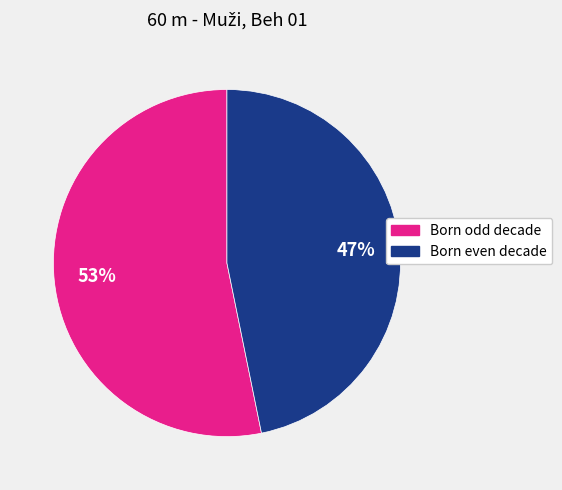

Is there a majority slice in this chart?

Yes